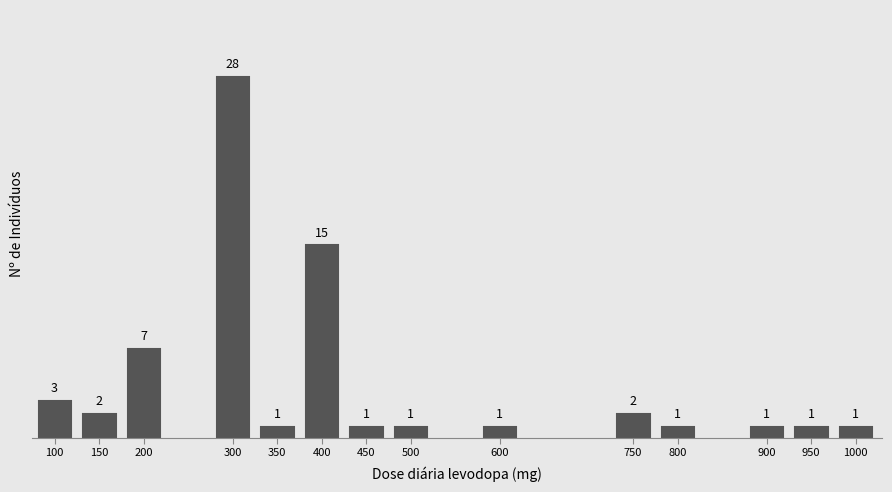

Reading left to right, what are all the values shown in this chart?

100=3	150=2	200=7	300=28	350=1	400=15	450=1	500=1	600=1	750=2	800=1	900=1	950=1	1000=1